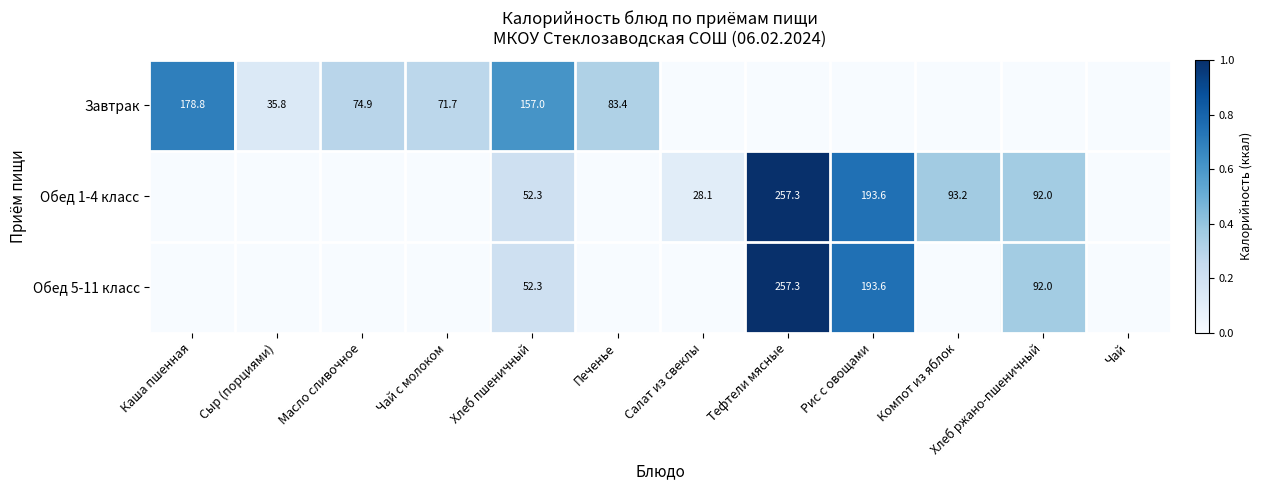

Is the value of Обед 1-4 класс at Салат из свеклы greater than the value of Обед 5-11 класс at Тефтели мясные?

No